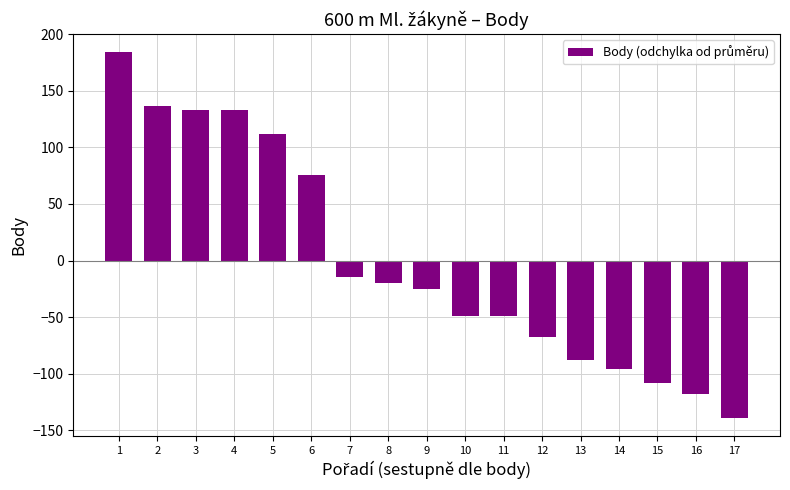

What is the change in value from 10 to 14?

-47